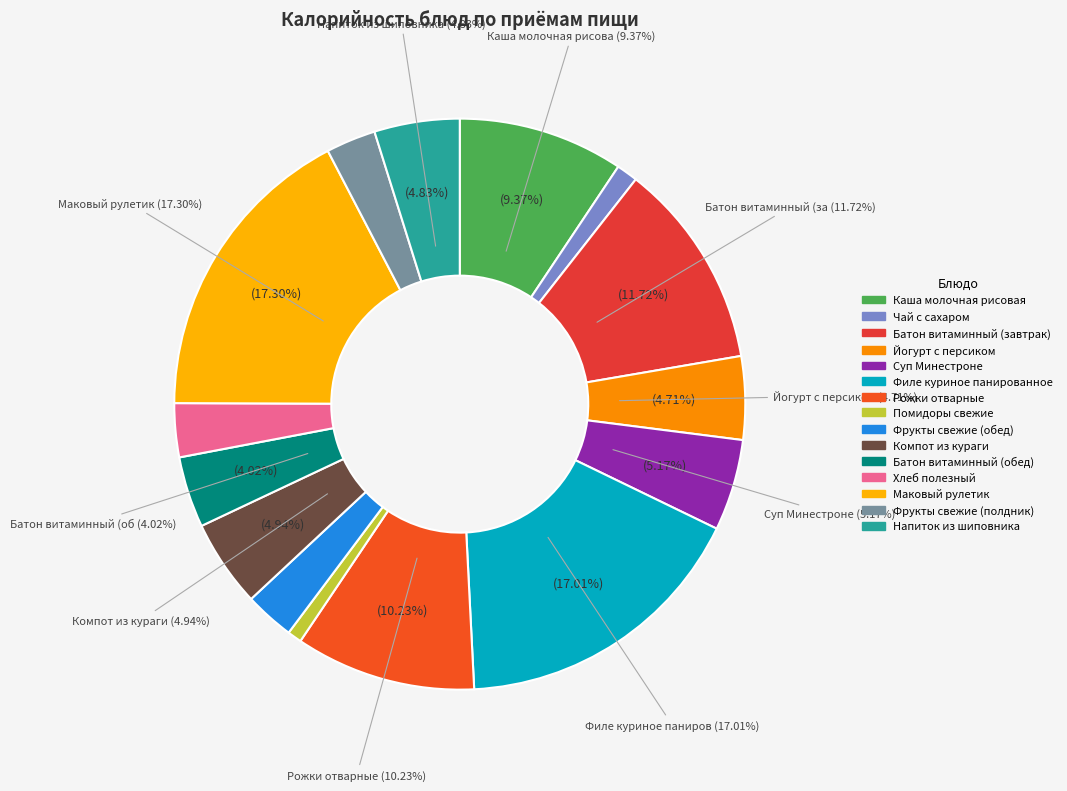

Count the number of slices in the pie.

15